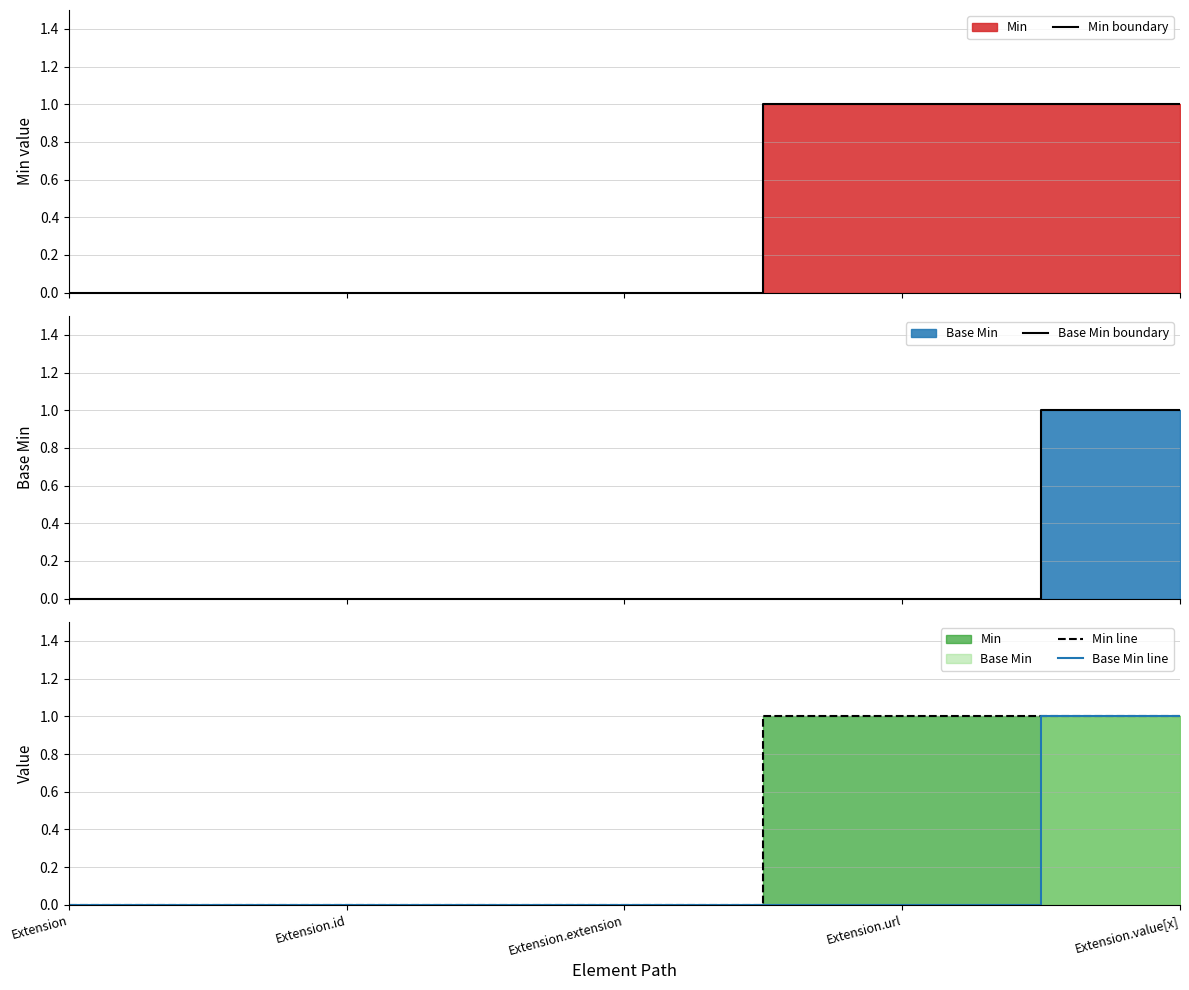

Between Extension.id and Extension, which is larger?

Extension.id